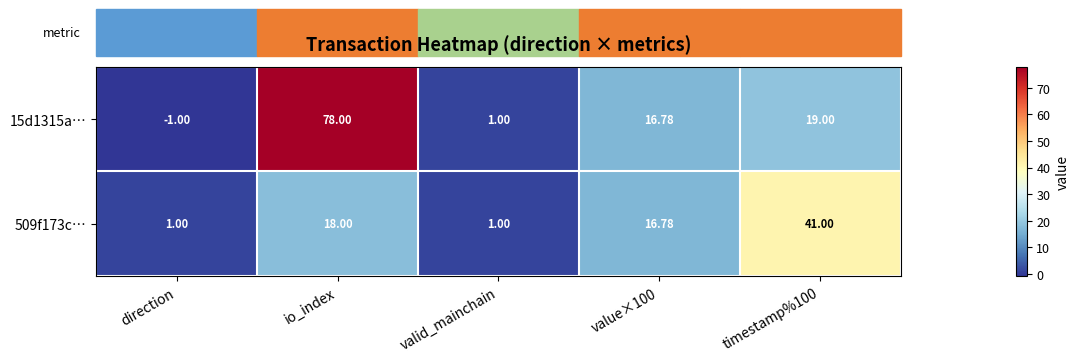

Where does the 15d1315a… series first go above 16?

io_index